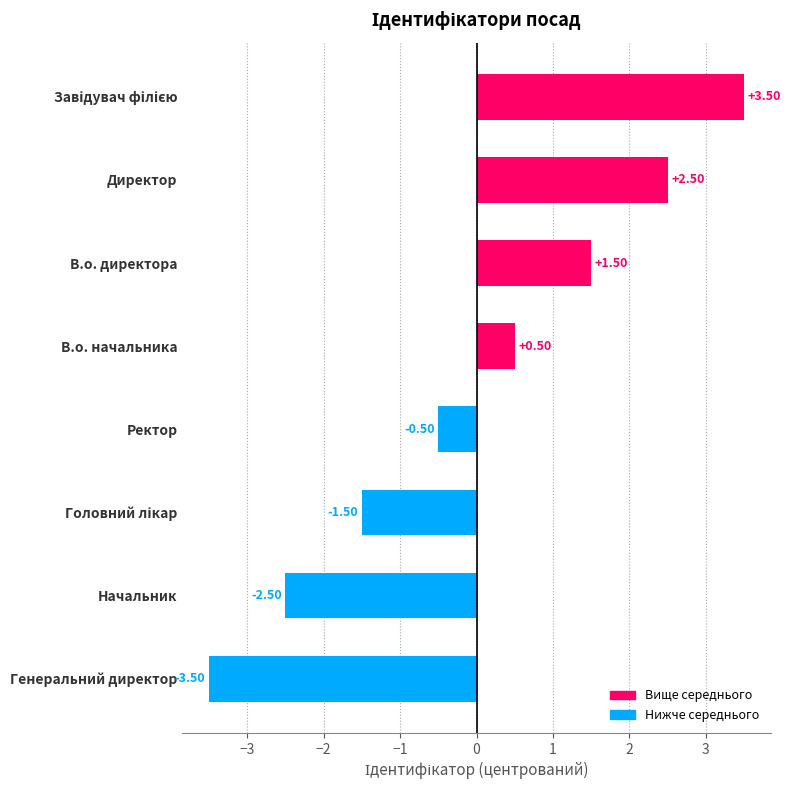

What is the change in value from Генеральний директор to В.о. директора?

+5.0